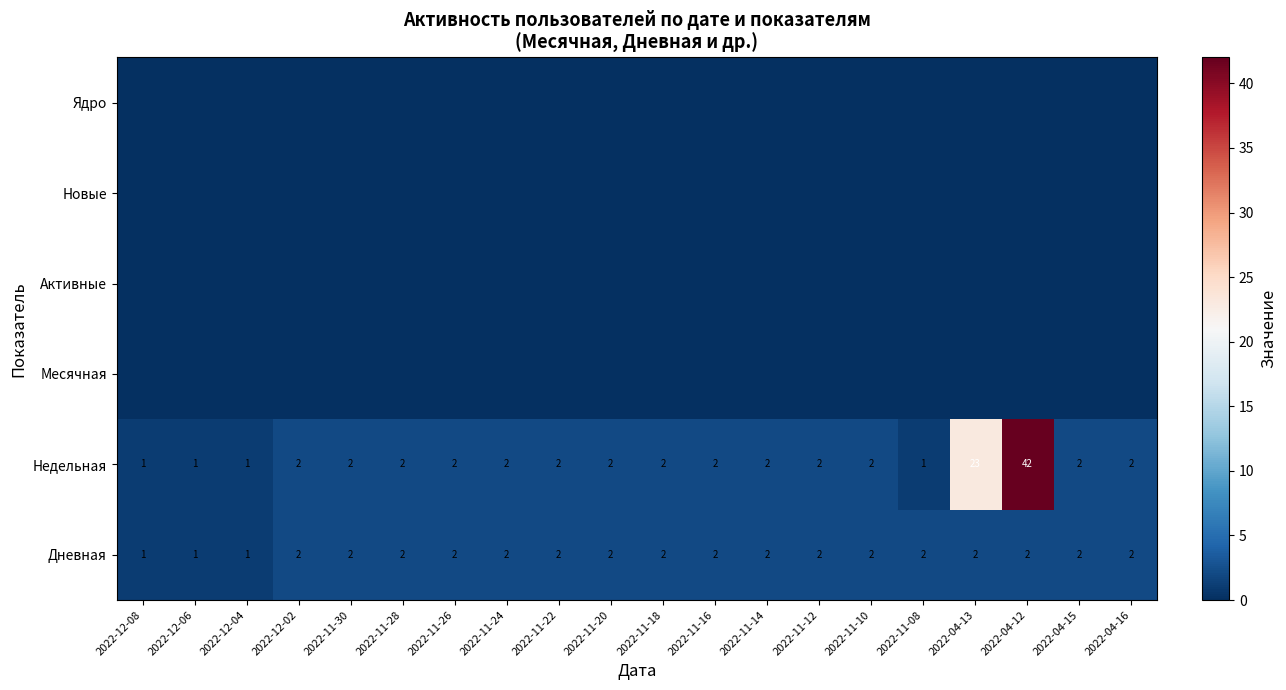

Between 2022-11-14 and 2022-12-02, which is larger?

2022-11-14